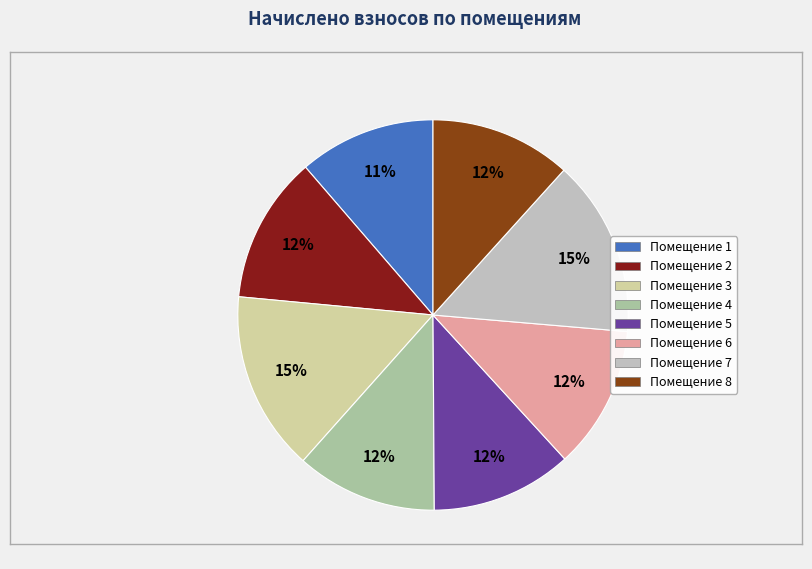

Is there a majority slice in this chart?

No